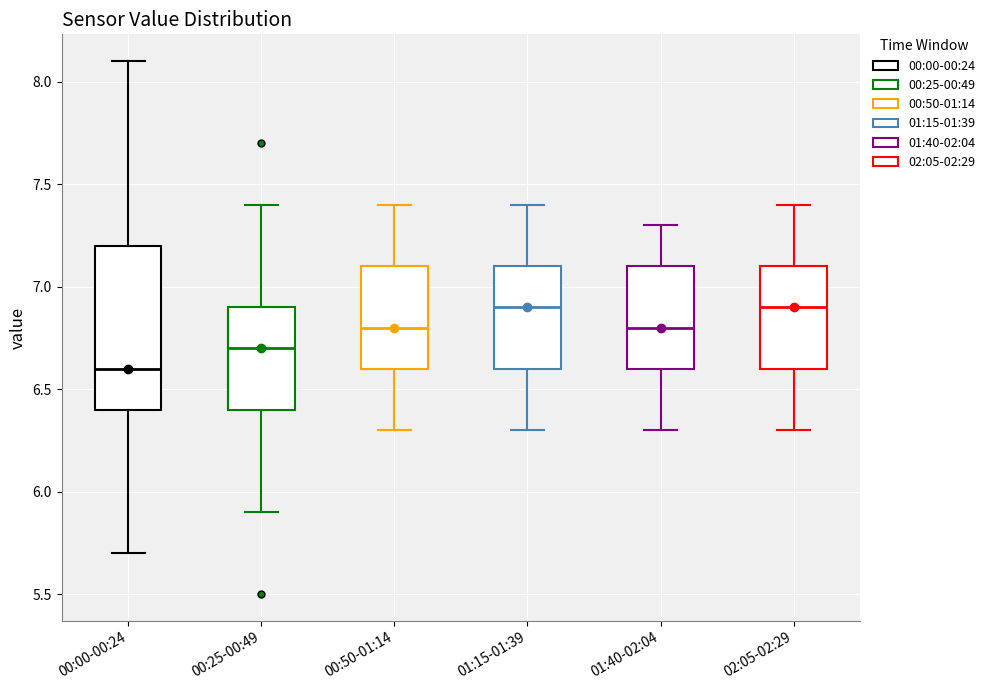

Which box's median line is the lowest?

00:00-00:24